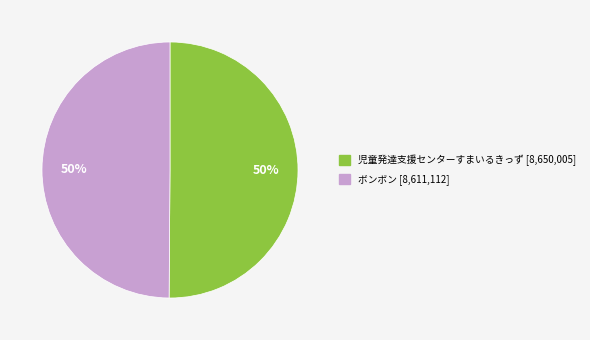

Is the sum of 児童発達支援センターすまいるきっず [8,650,005] and ボンボン [8,611,112] greater than half?

Yes